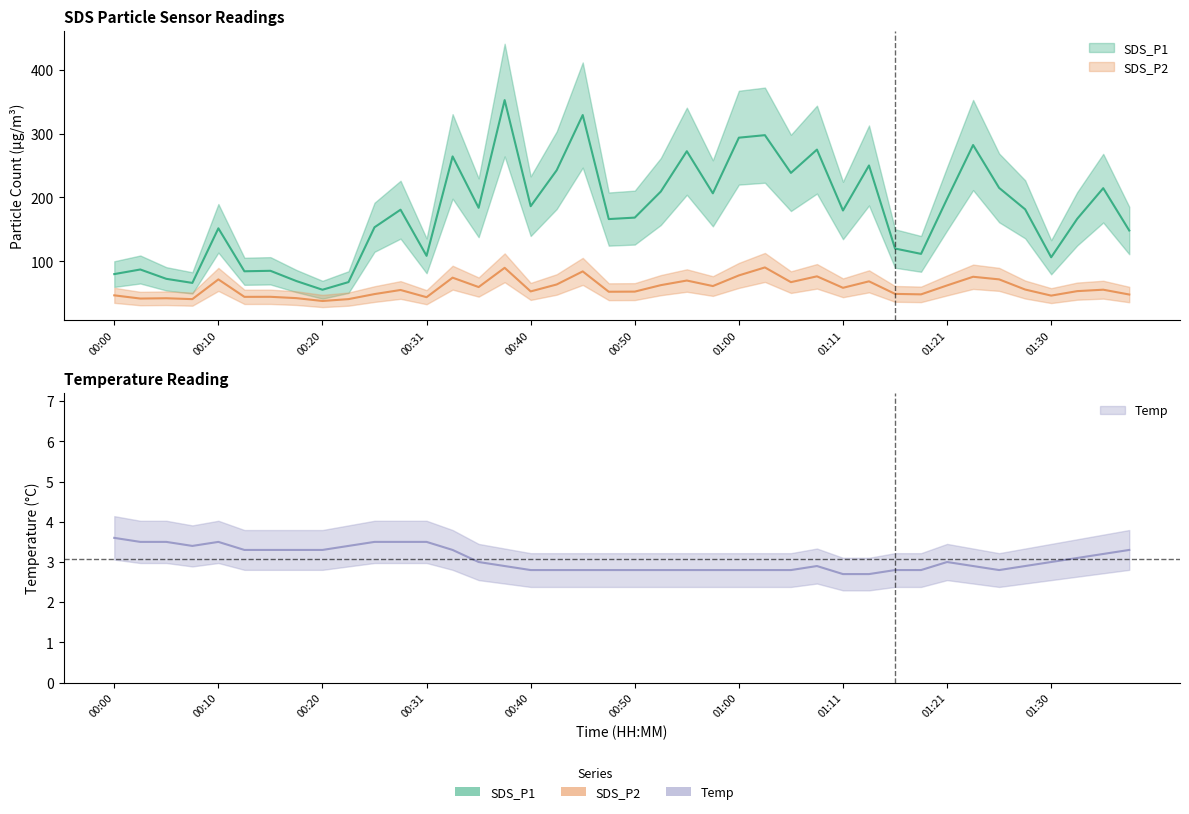

Is it true that Temp equals 3.5 at 00:25?

True